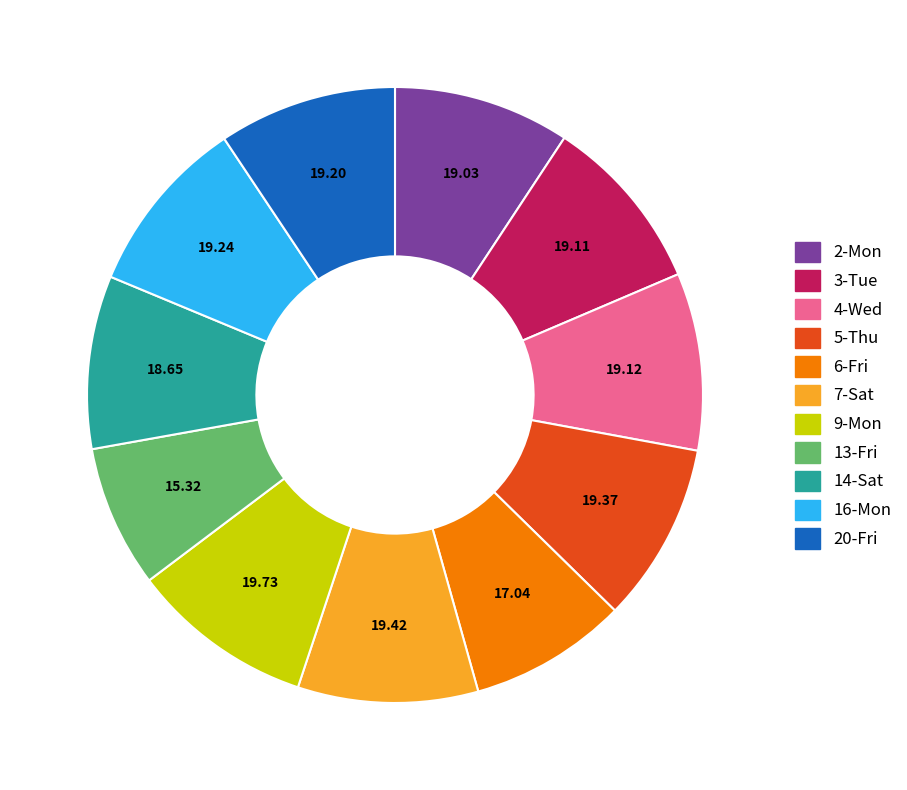

Does any single category account for the majority?

No